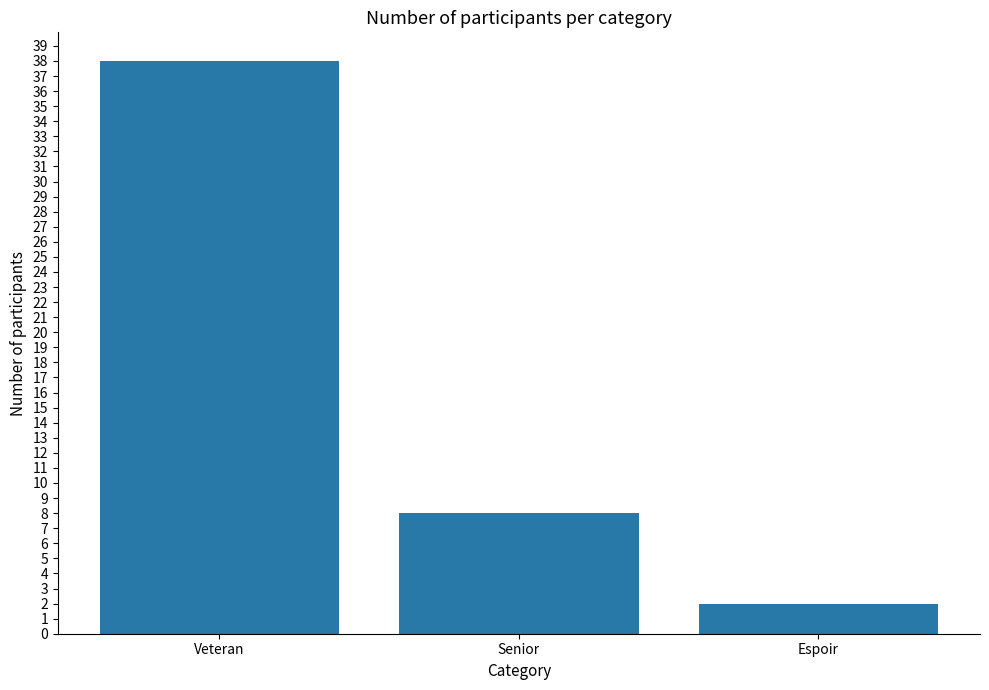

Which has a higher value, Espoir or Veteran?

Veteran